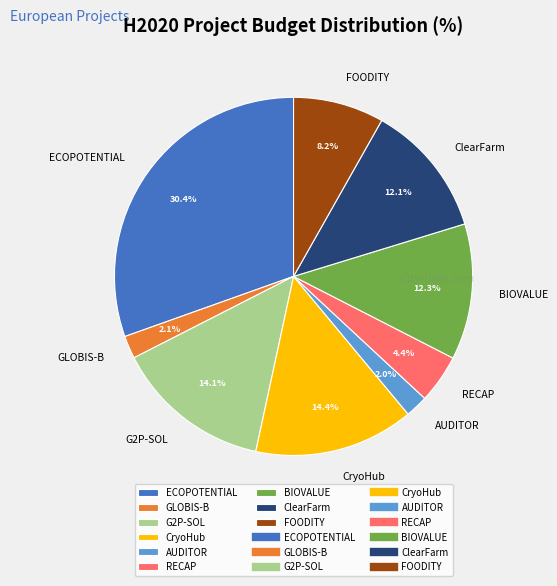

Is there any slice that represents more than half of the pie?

No